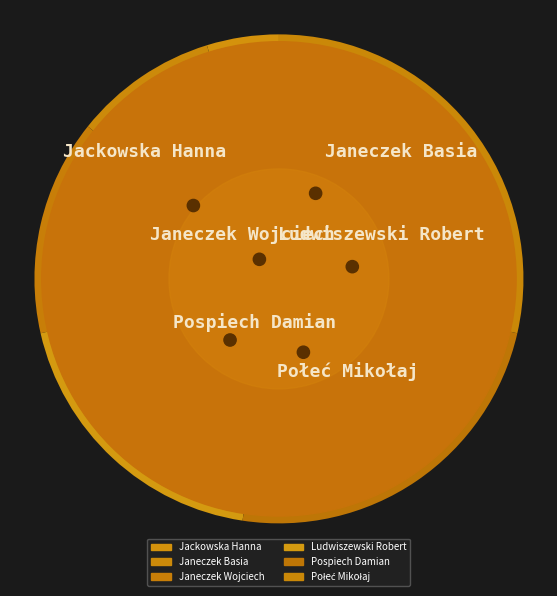

Is there any slice that represents more than half of the pie?

No